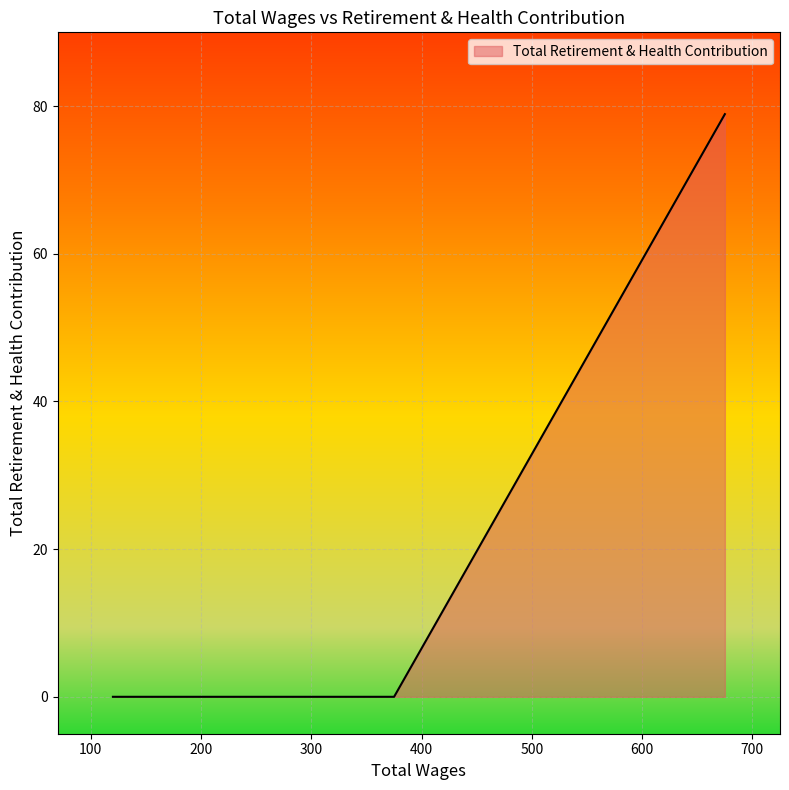

The value at 120.0 is 0.0. True or false?

True